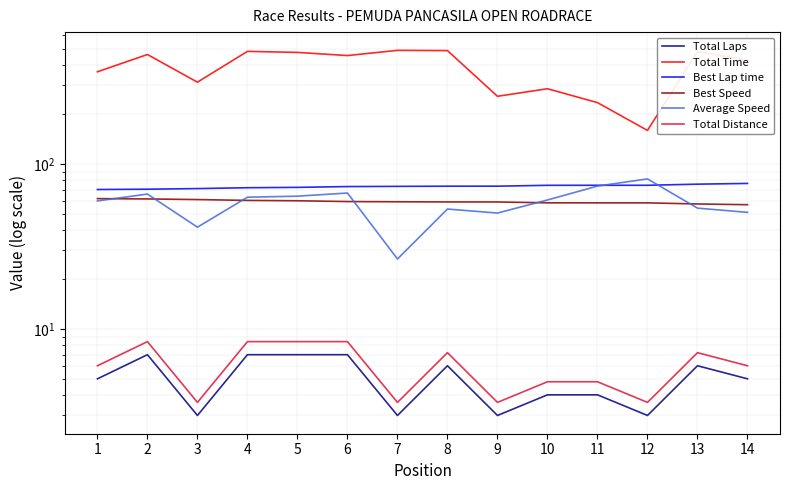

What is the sum of the Average Speed values at 12 and 7?

107.8